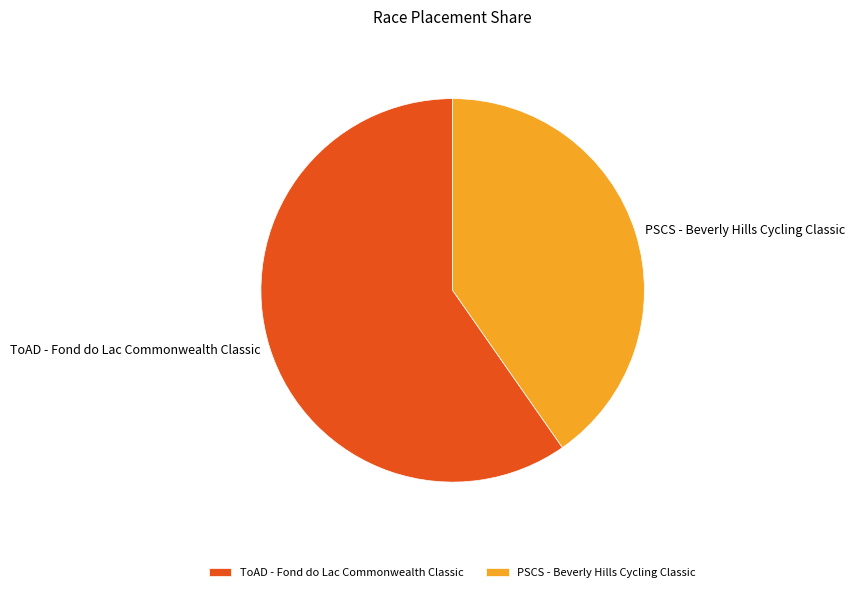

Rank the categories by value from highest to lowest.

ToAD - Fond do Lac Commonwealth Classic, PSCS - Beverly Hills Cycling Classic